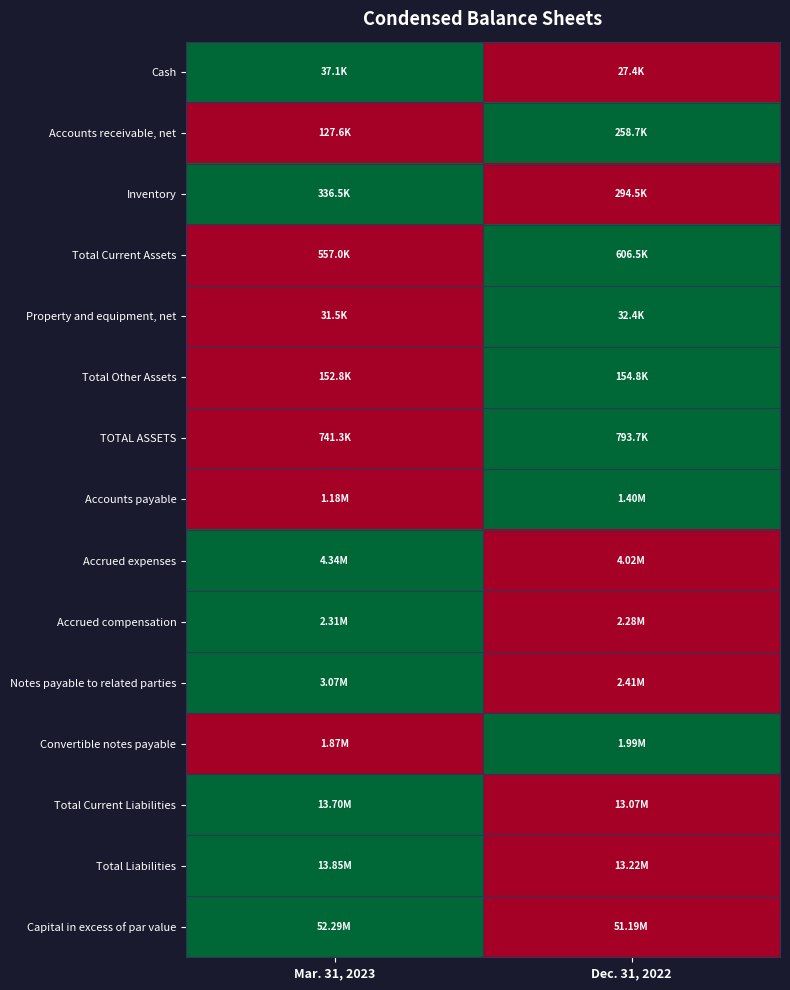

What is the difference between the highest and lowest values at Dec. 31, 2022?

1